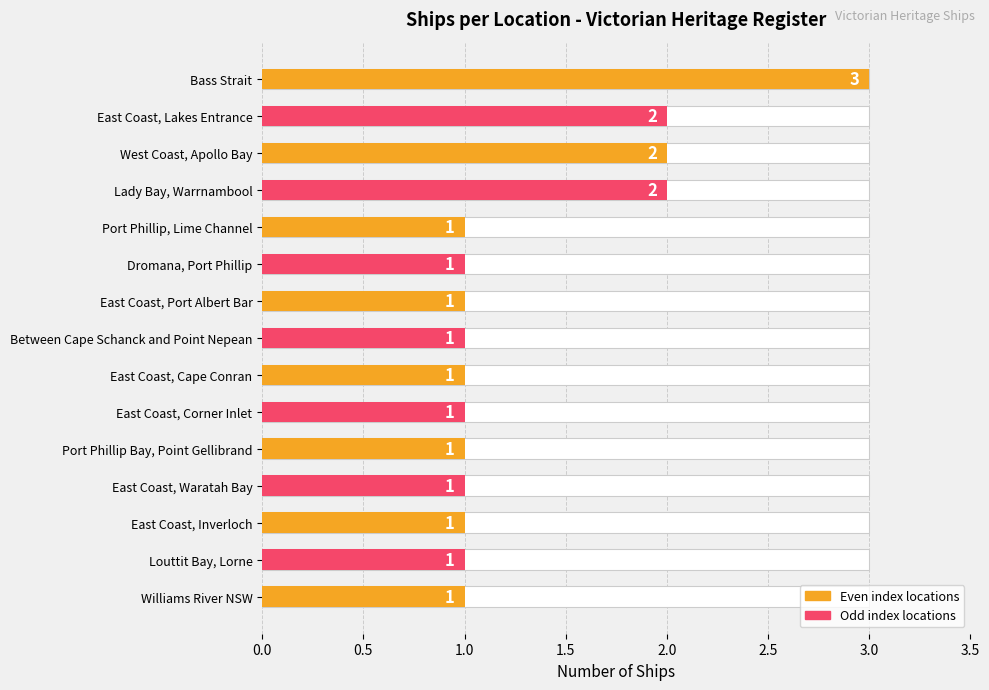

What is the difference between the second highest and second lowest values?

1